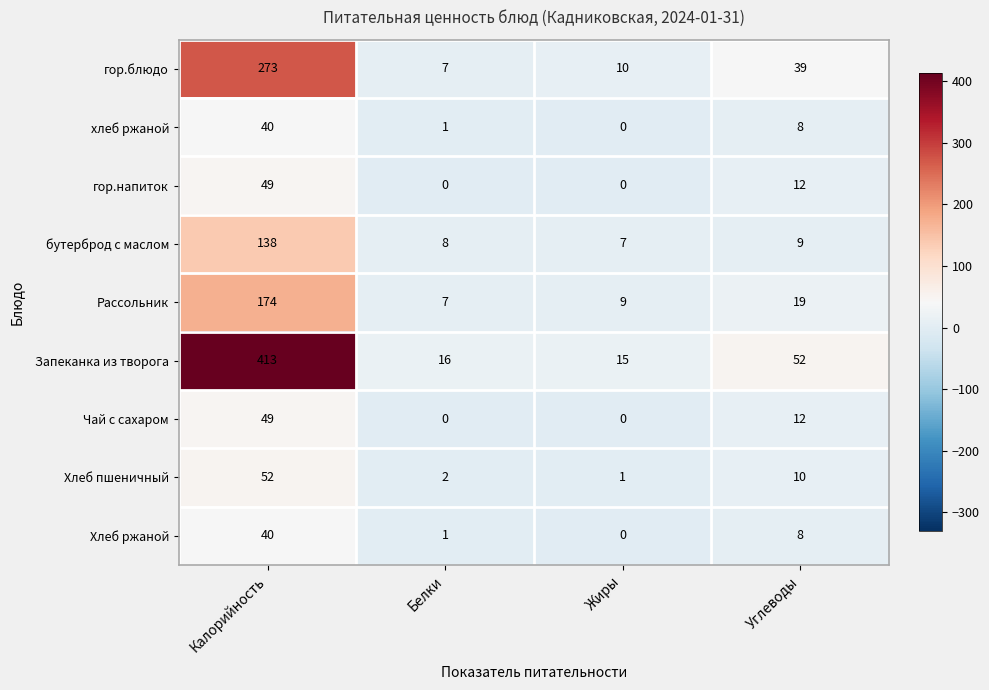

Rank the categories by хлеб ржаной value from lowest to highest.

Жиры, Белки, Углеводы, Калорийность